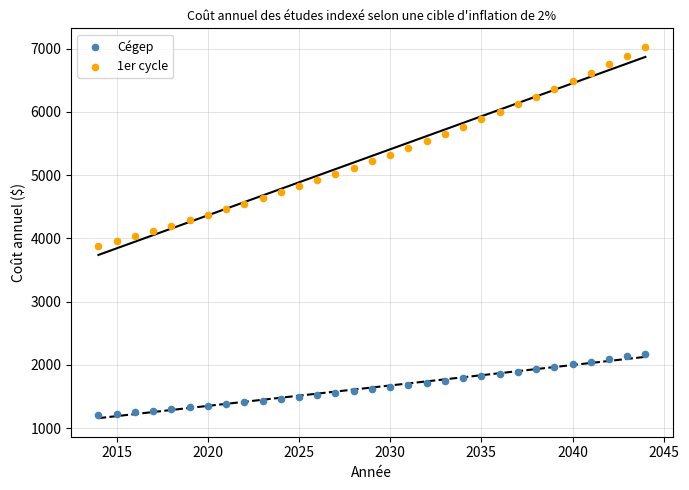

Which series has the widest spread of Y values?

1er cycle